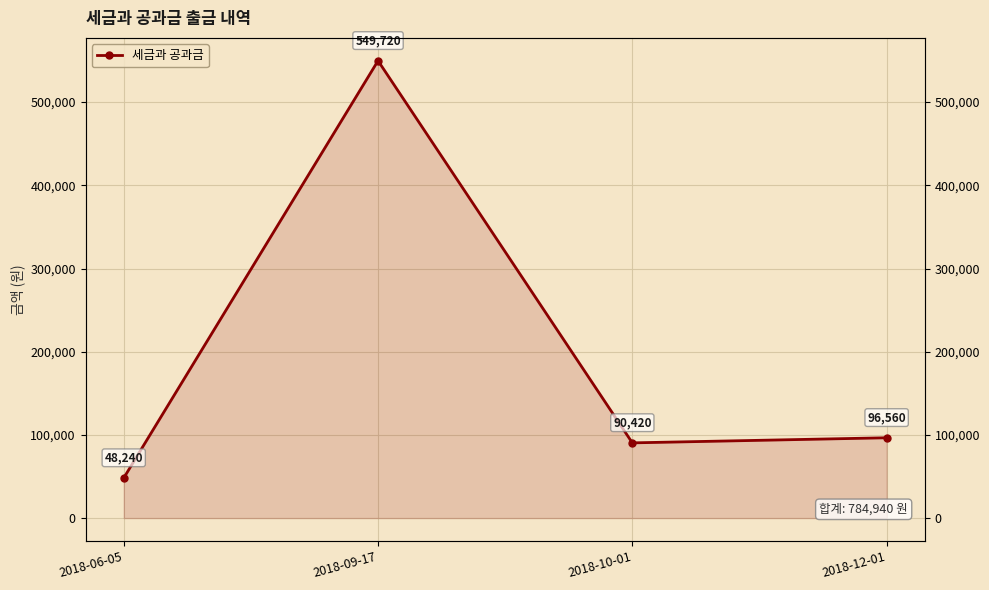

What is the sum of all values?

784940